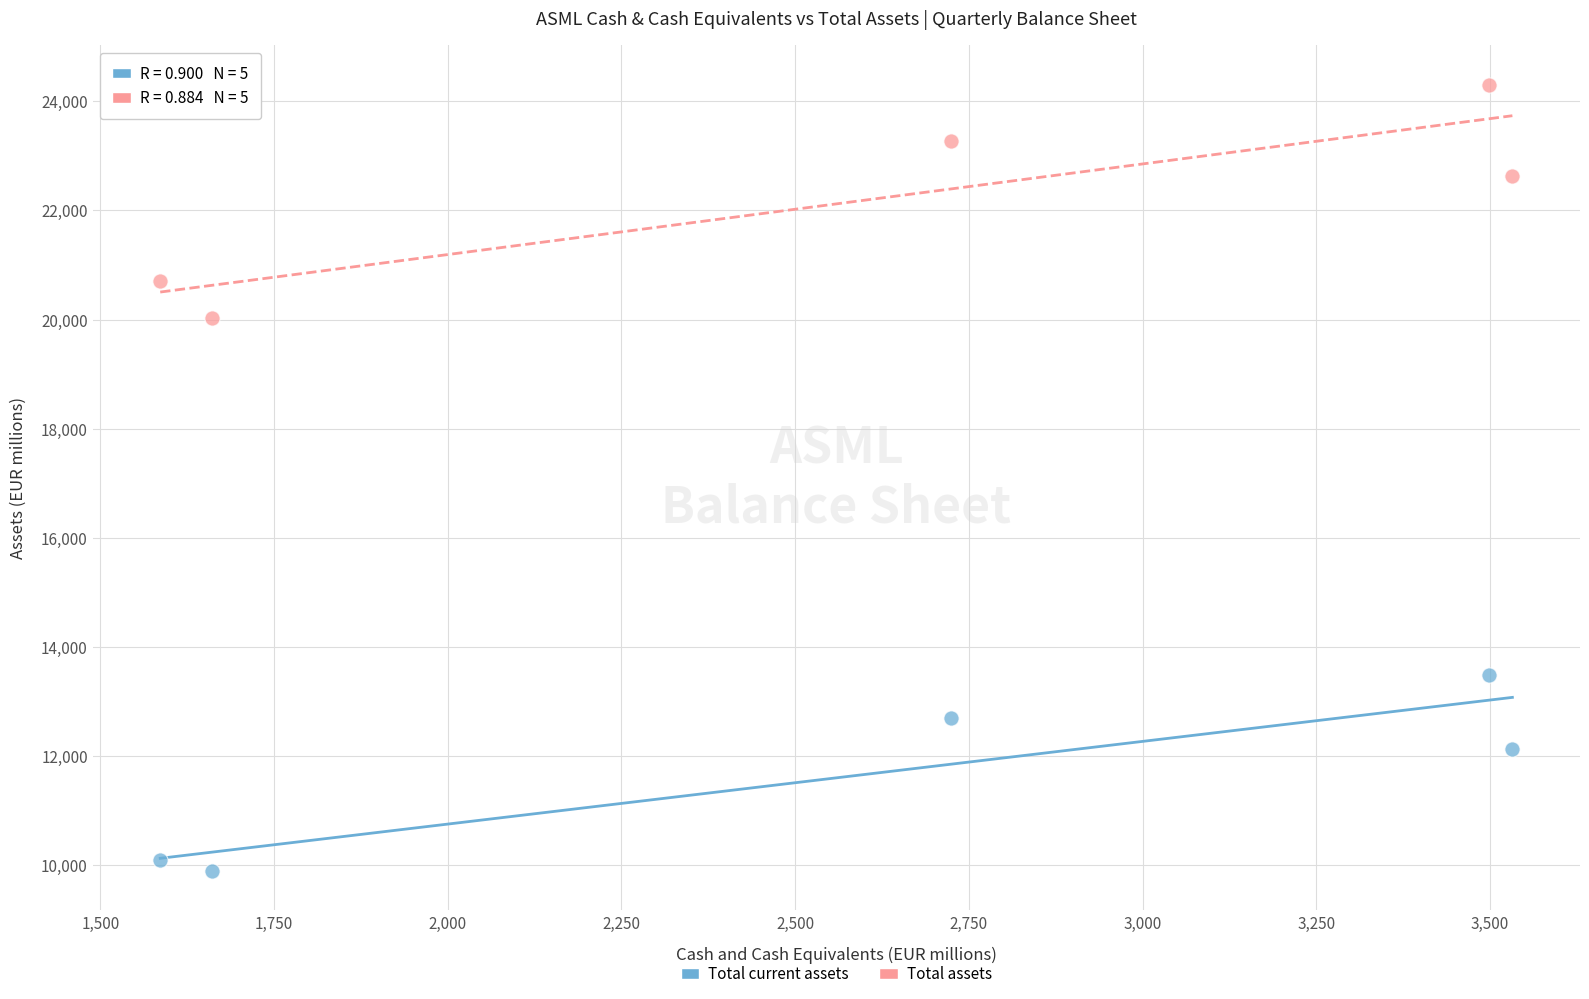

Which series contains the highest Y value?

Total assets